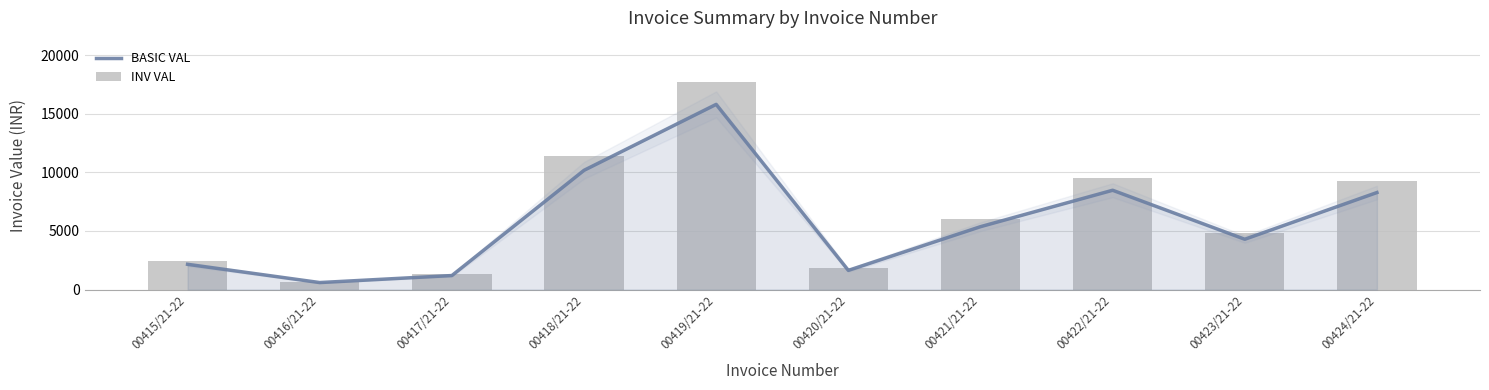

List the series in order of their peak value, highest first.

INV VAL, BASIC VAL